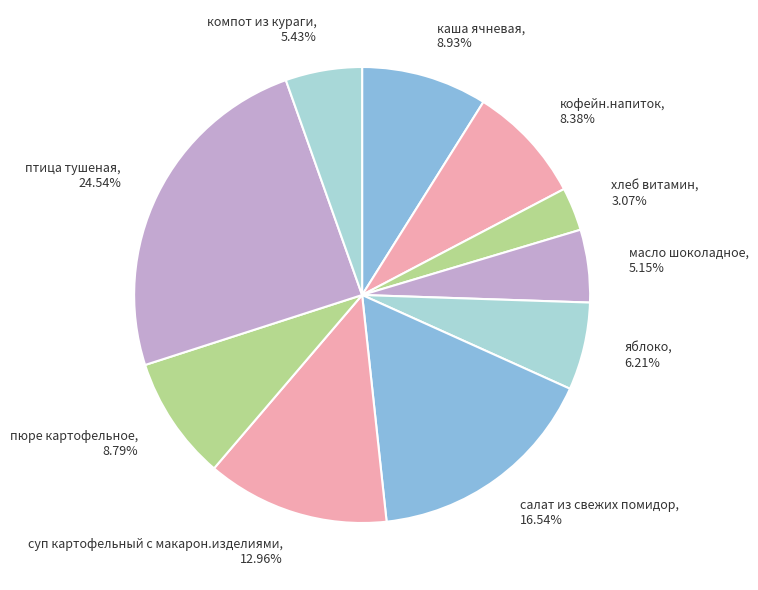

To the nearest percent, what is the difference between the компот из кураги and кофейн.напиток slice percentages?

3%